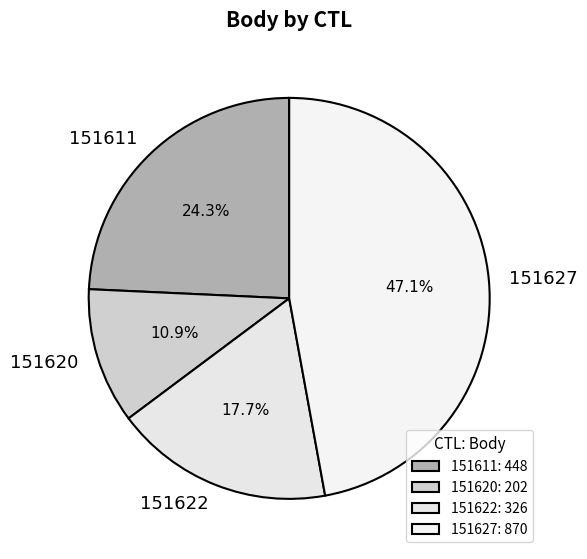

To the nearest percent, what is the average slice percentage?

25%